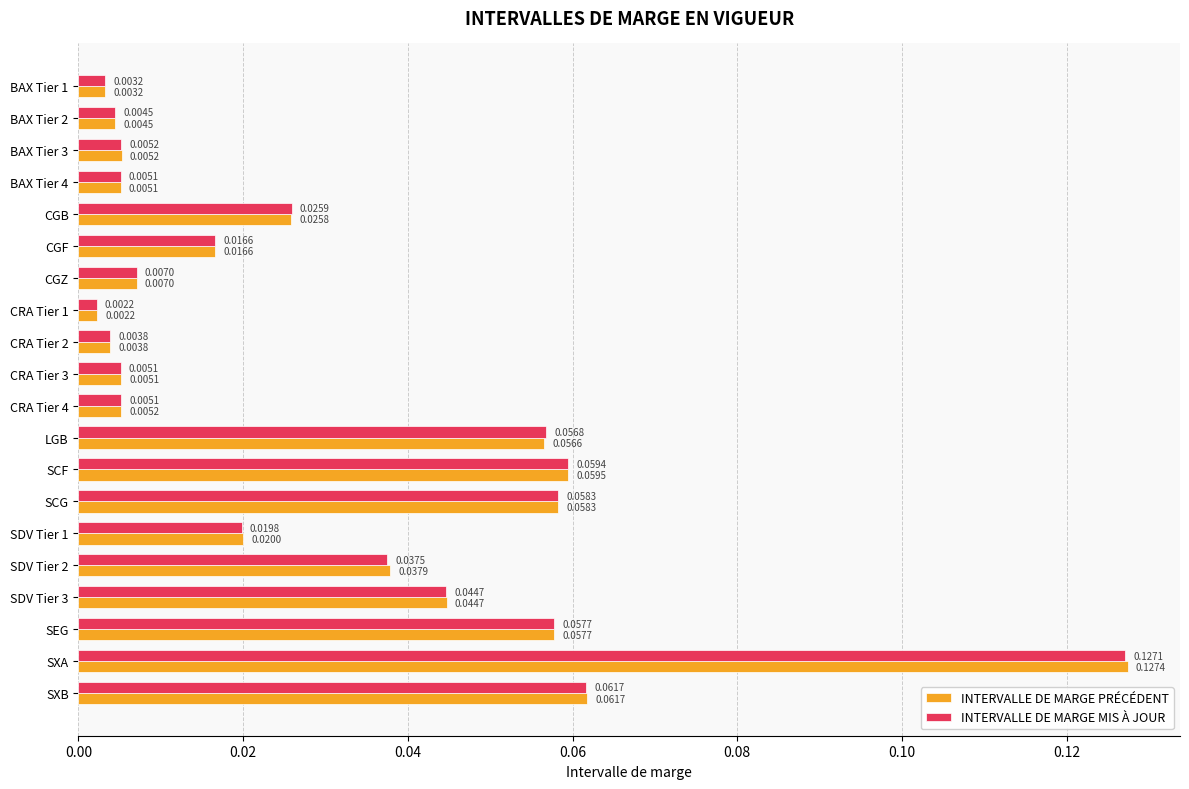

Which series has the largest total across all categories?

INTERVALLE DE MARGE PRÉCÉDENT